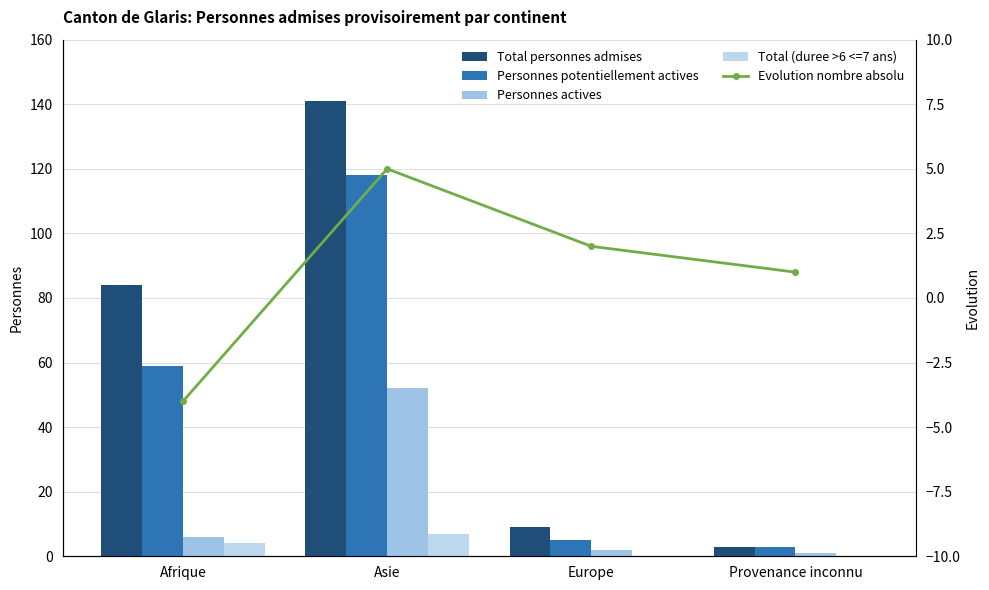

Which series has the largest total across all categories?

Total personnes admises